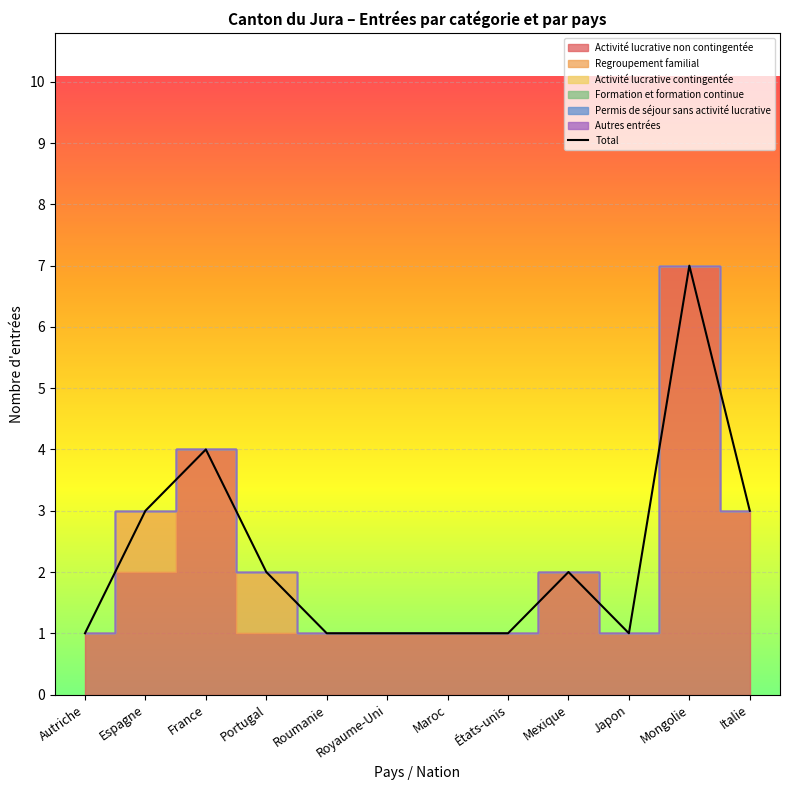

At which label does the data first exceed 2?

Espagne